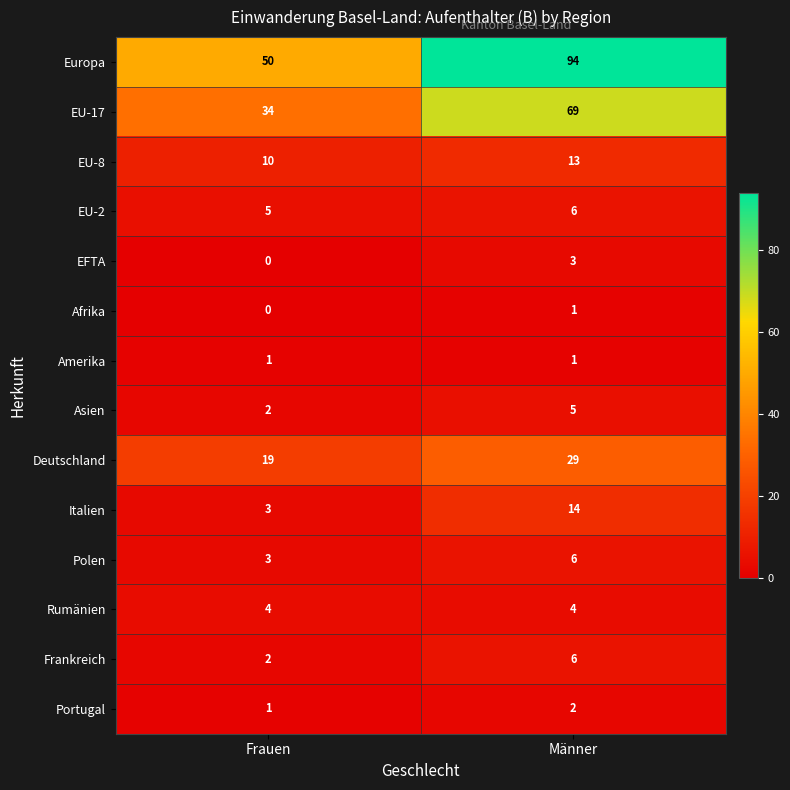

What is the average value of the EU-17 series?

52